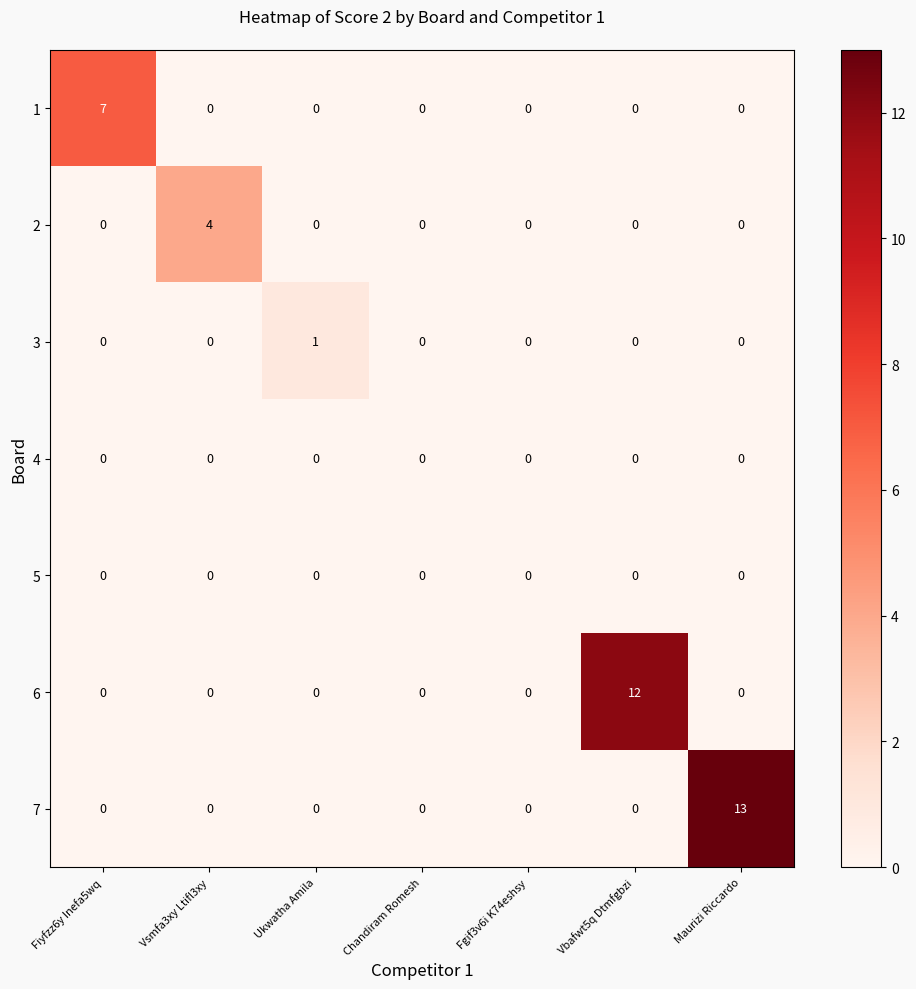

Which series changed the most between Ukwatha Amila and Chandiram Romesh?

3